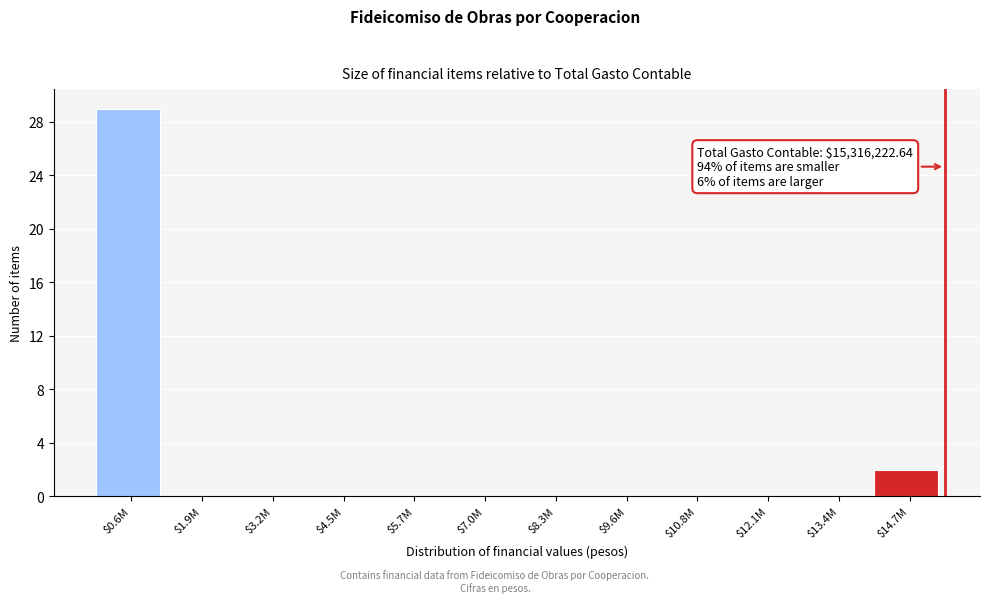

At which category does the chart reach its peak across all series?

$0.6M